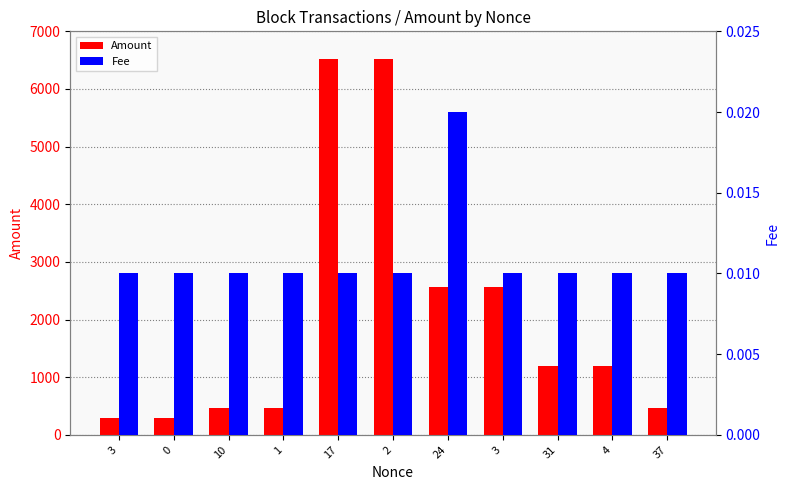

Which series has the largest range (max minus min)?

Amount